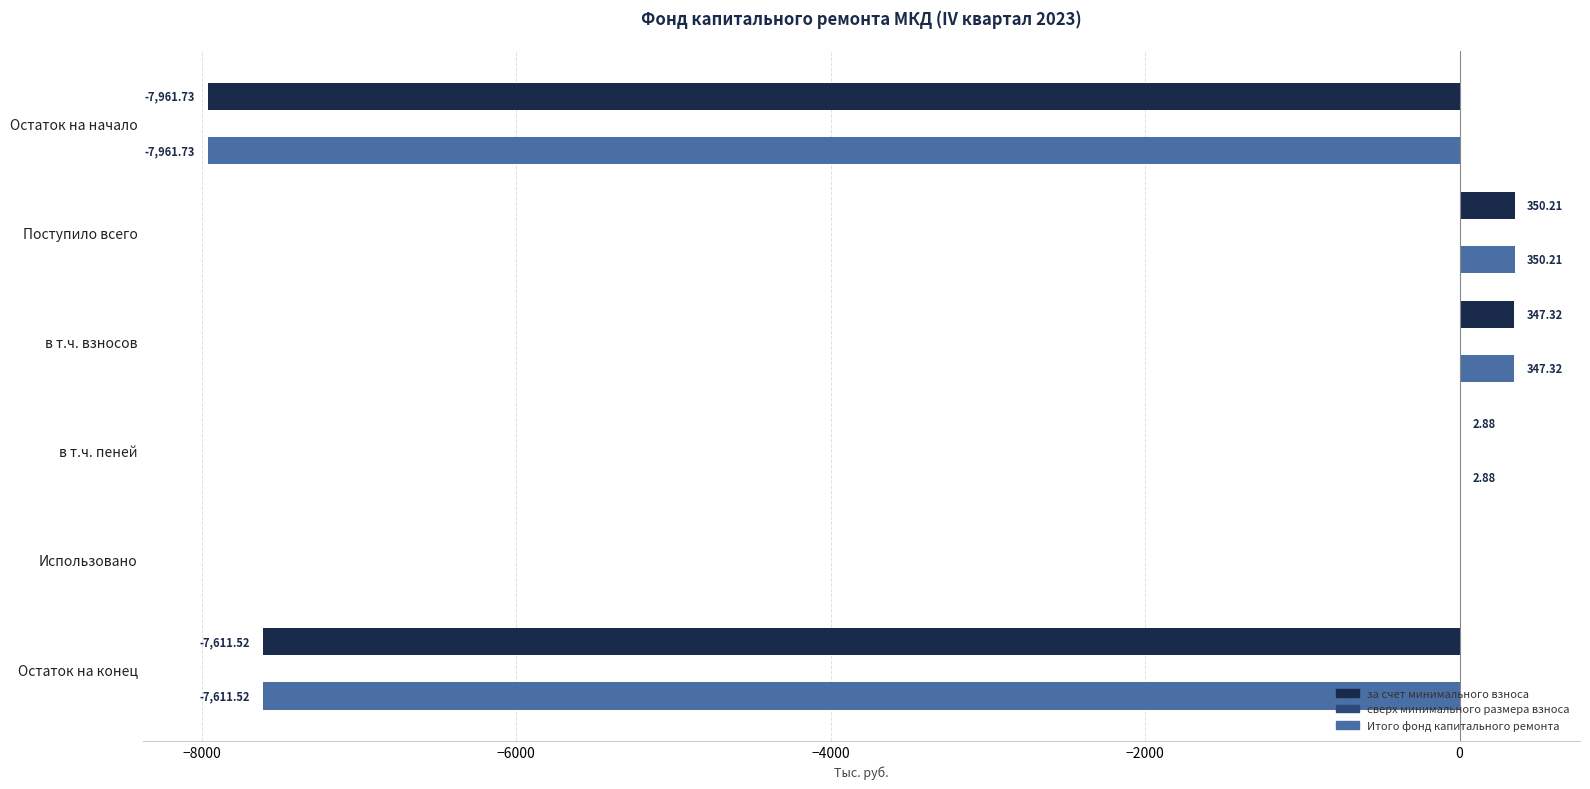

Where is за счет минимального взноса nearest to the value -3805?

Использовано